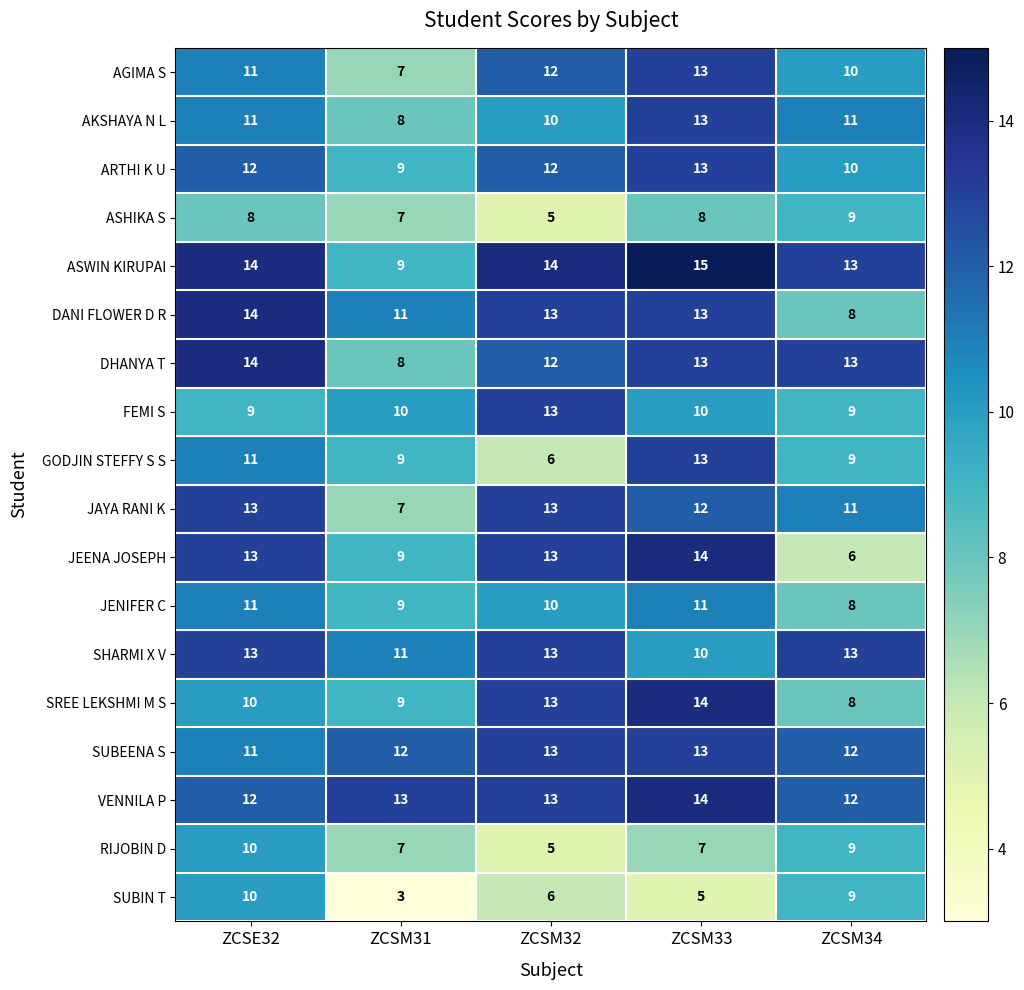

What is the smallest value displayed?

3